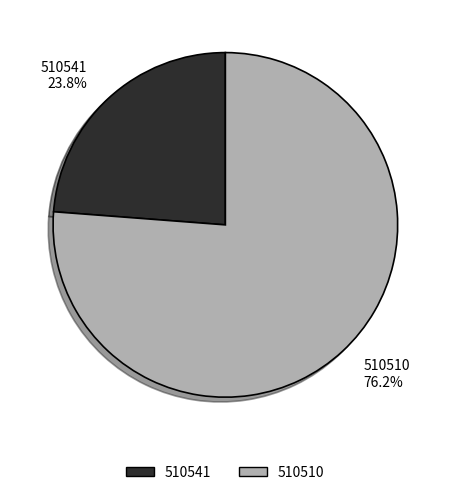

What percentage is the 510541 slice, to the nearest percent?

24%